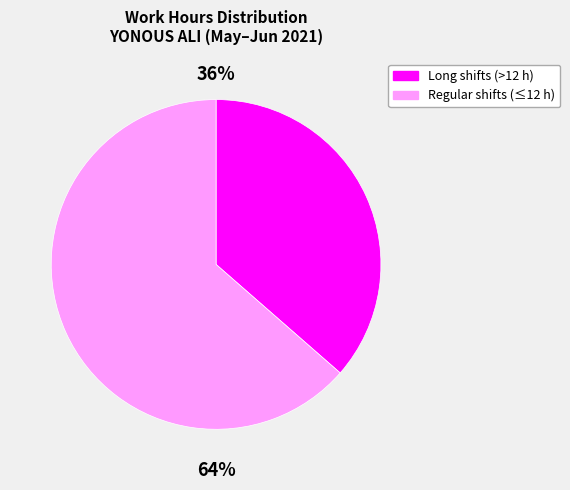

Rank the categories by value from lowest to highest.

Long shifts (>12 h), Regular shifts (≤12 h)